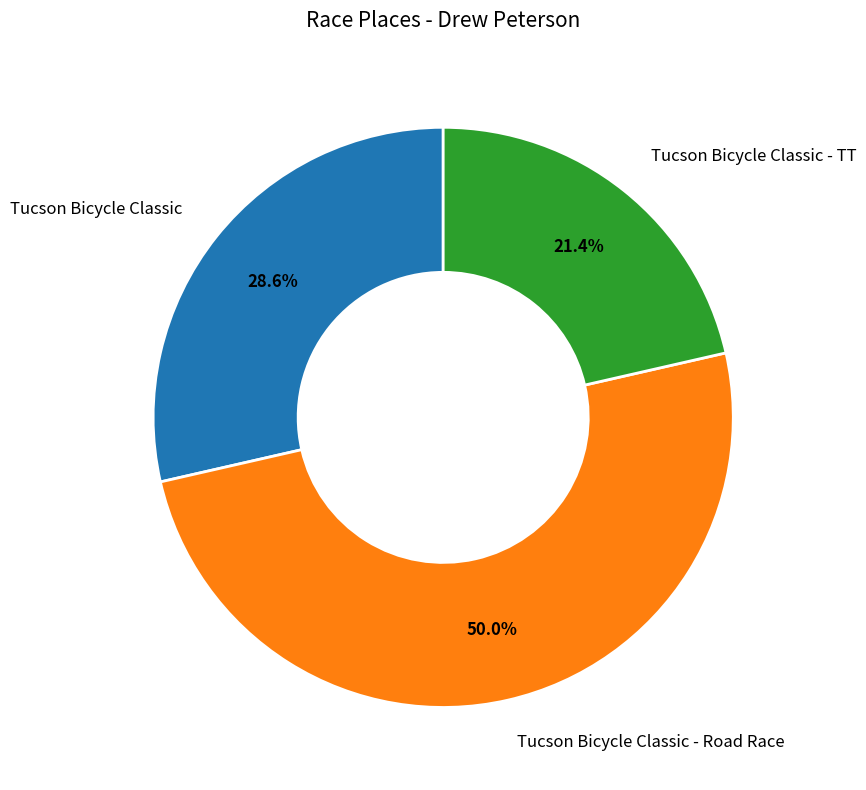

To the nearest percent, what is the average slice percentage?

33%